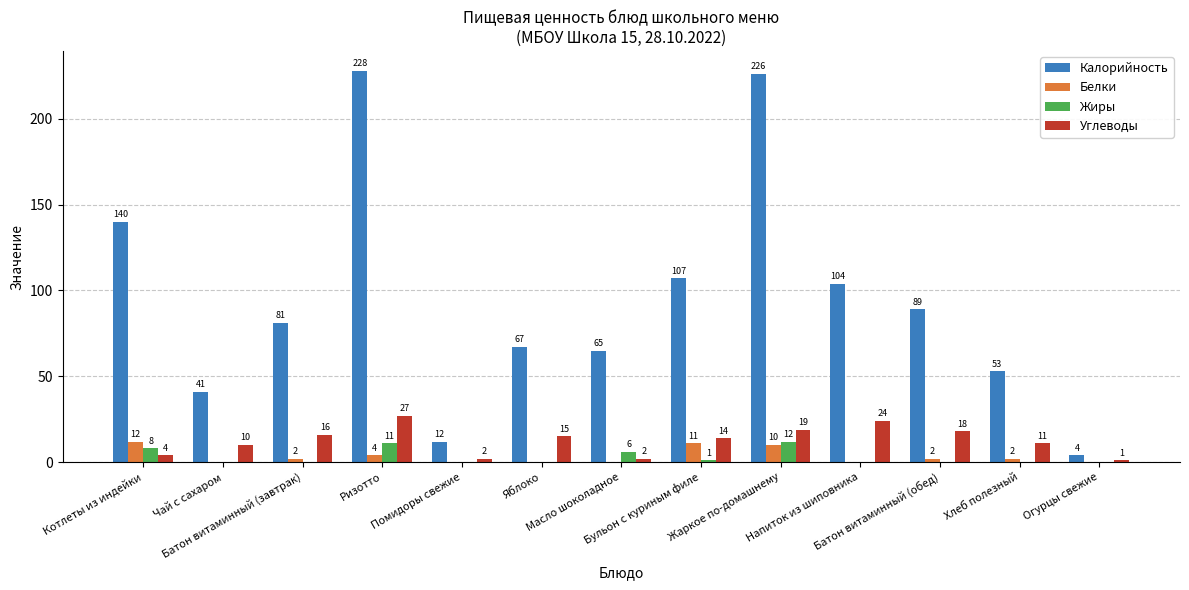

Which series has the largest total across all categories?

Калорийность